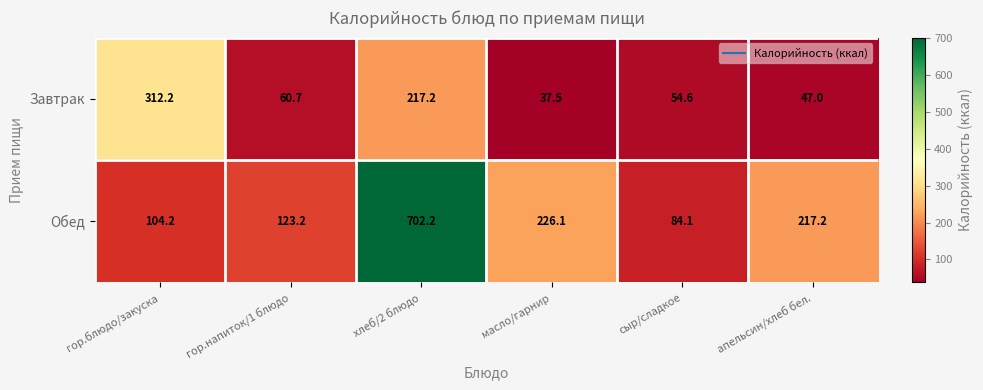

Rank the series at масло/гарнир from lowest to highest value.

Завтрак, Обед